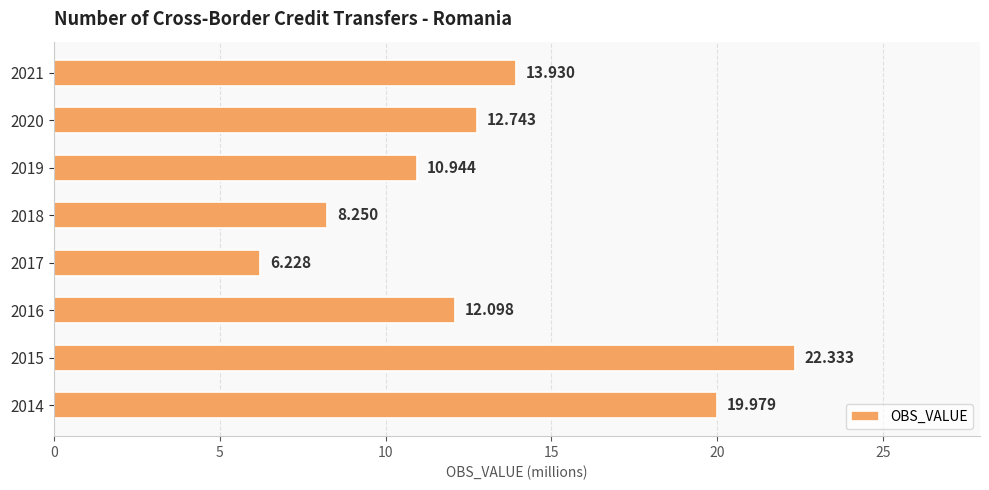

At which label is the value closest to 14?

2021